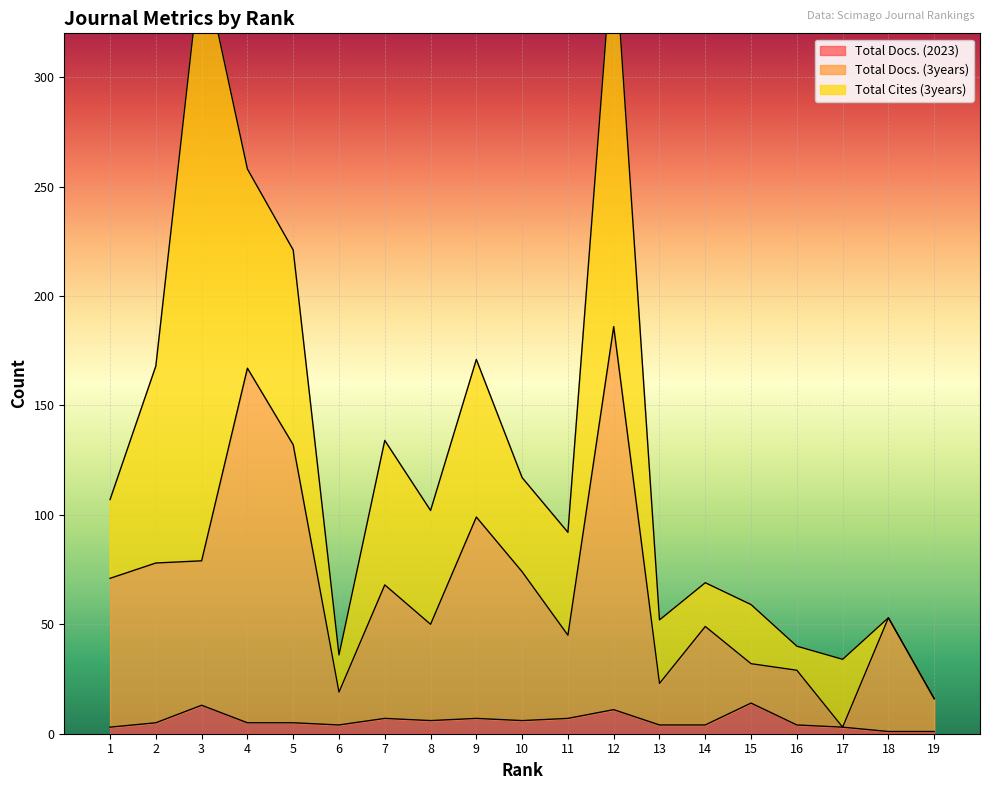

True or false: Total Docs. (2023) has a value of 14 at 15.

True